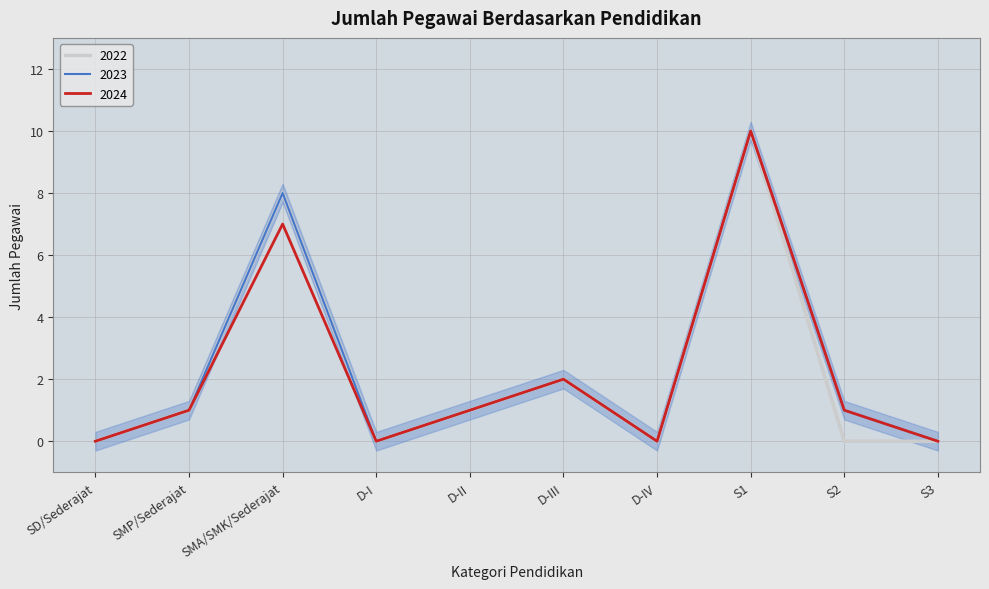

True or false: 2023 has a value of 10 at S1.

True